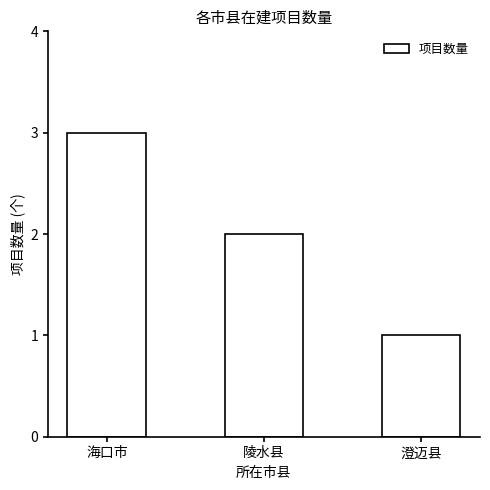

What is the average value?

2